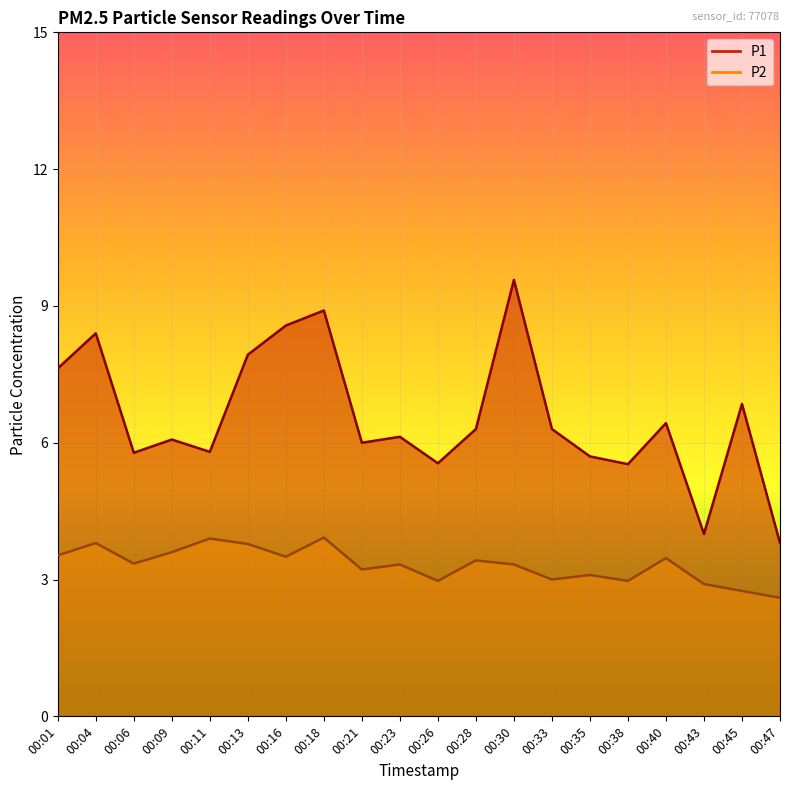

What is the average value of the P2 series?

3.3